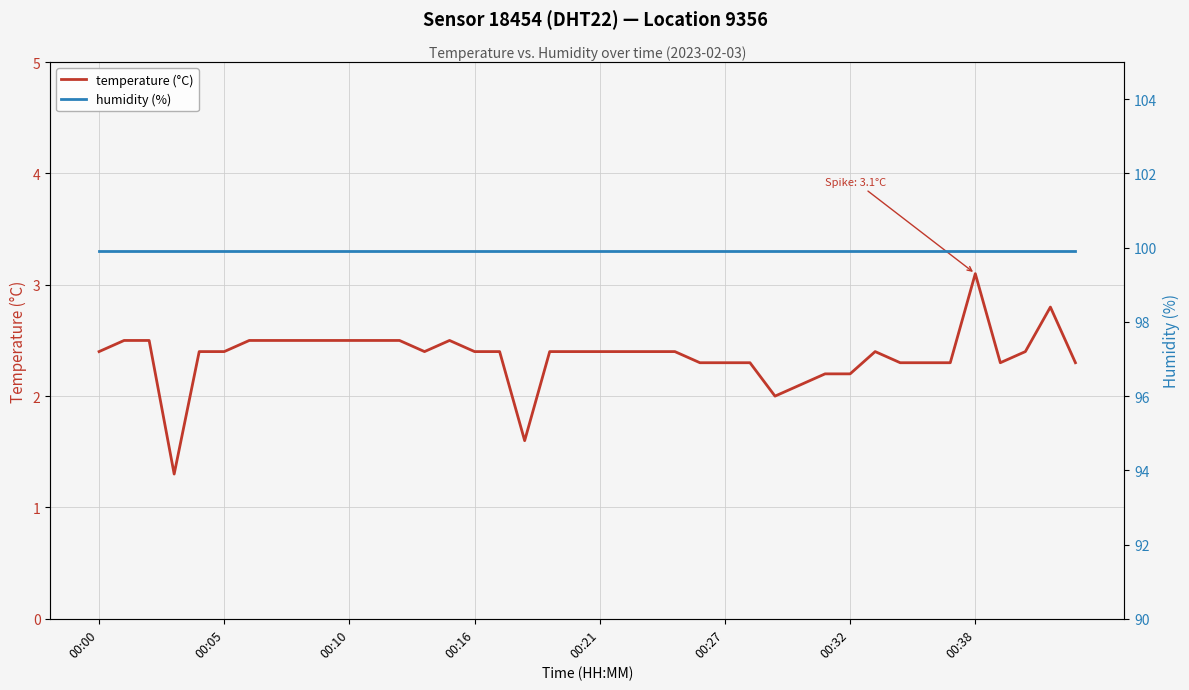

Which category has the highest value in the humidity (%) series?

00:00